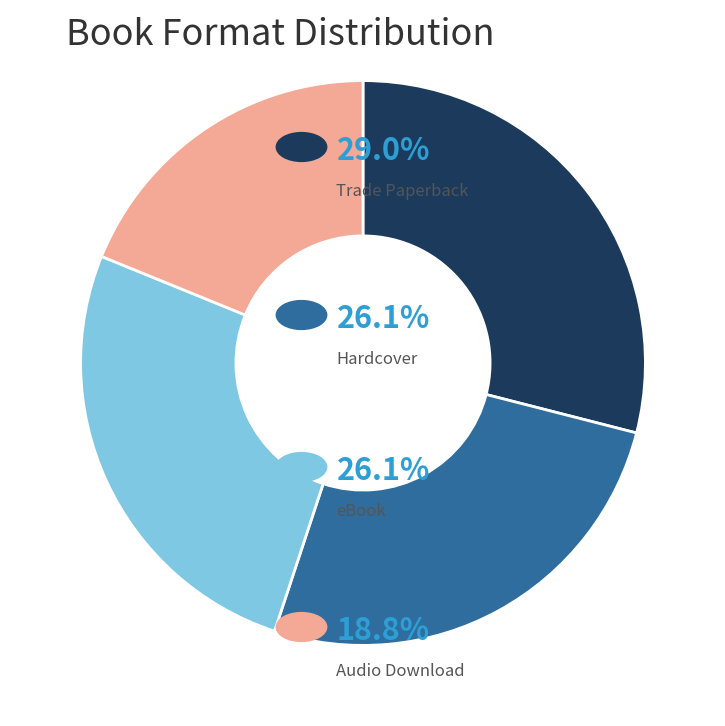

Does any single category account for the majority?

No